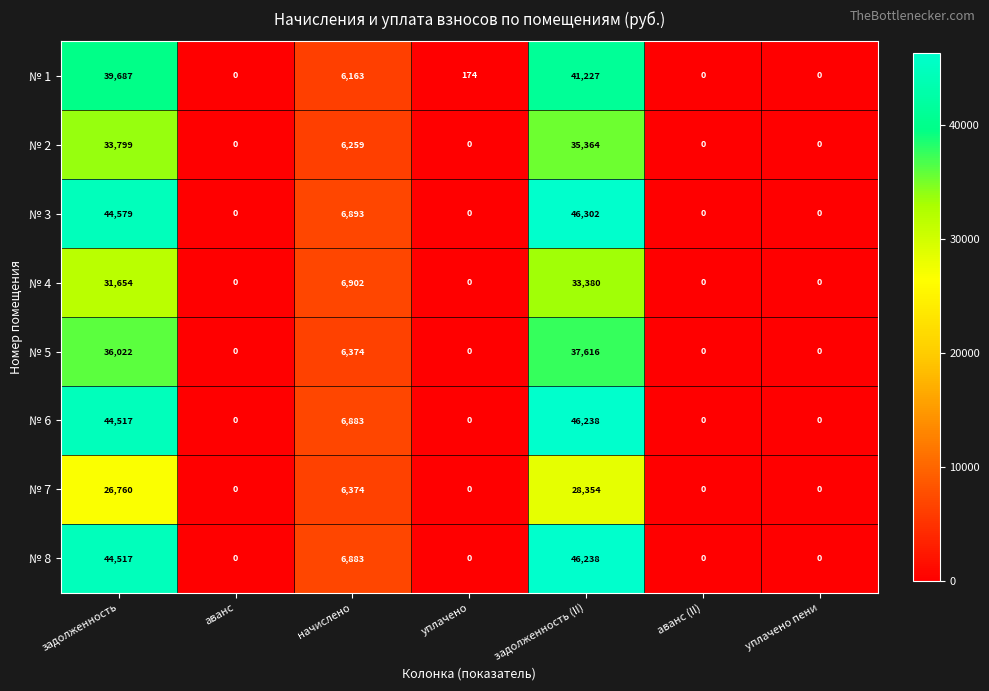

What is the total value across all series at уплачено?

174